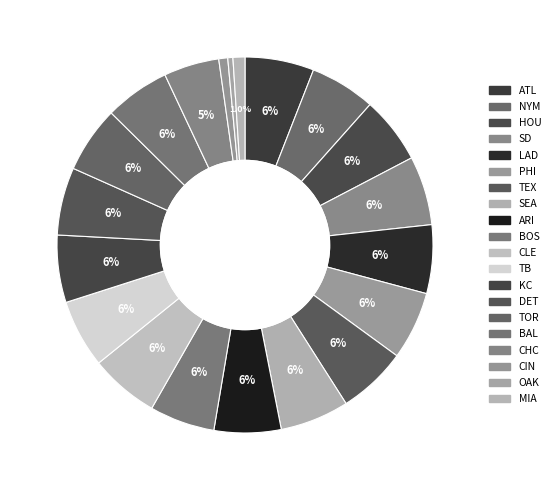

What percentage do MIA and CIN together represent?

1.9%